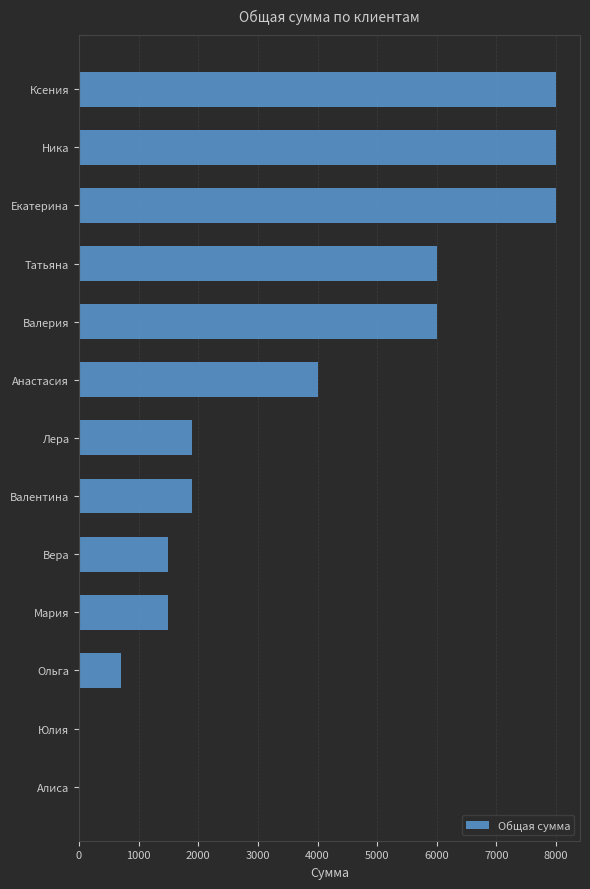

True or false: the data shows 1742 at Татьяна.

False